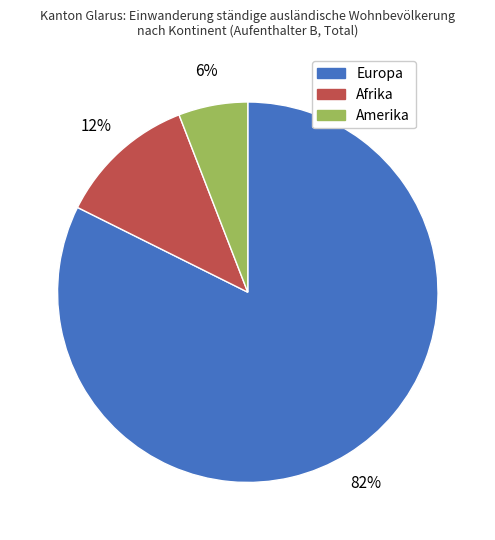

Combined, do Amerika and Afrika account for over 50%?

No